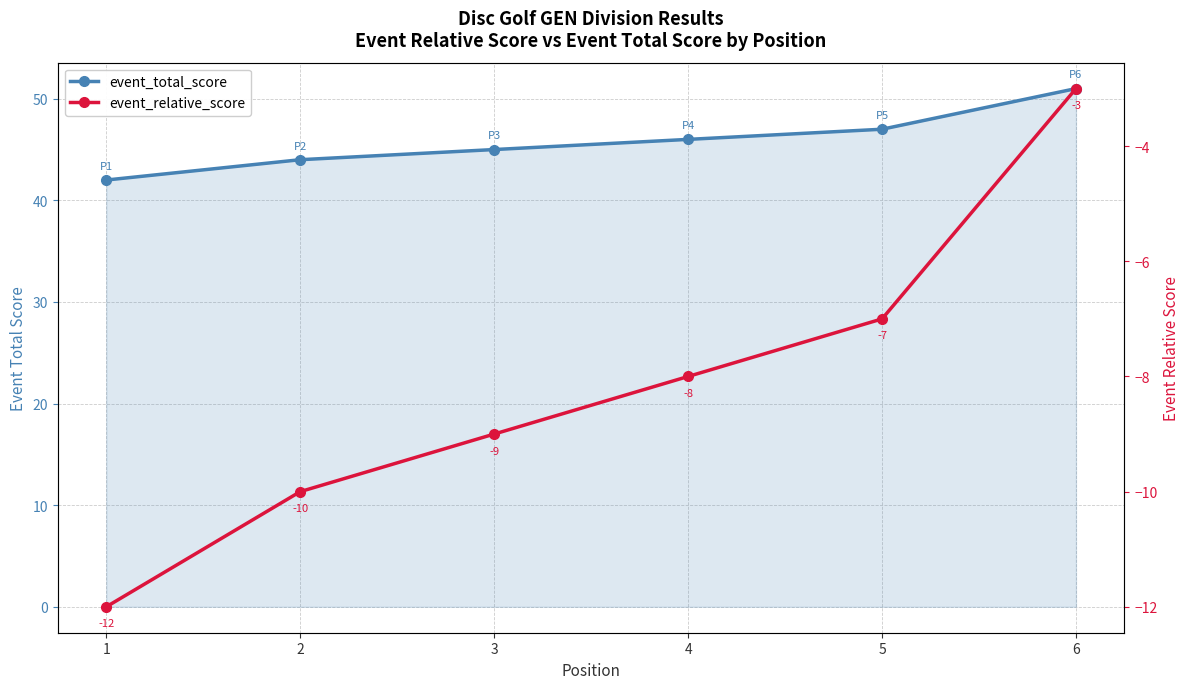

What is the sum of the event_total_score values at 4 and 1?

88